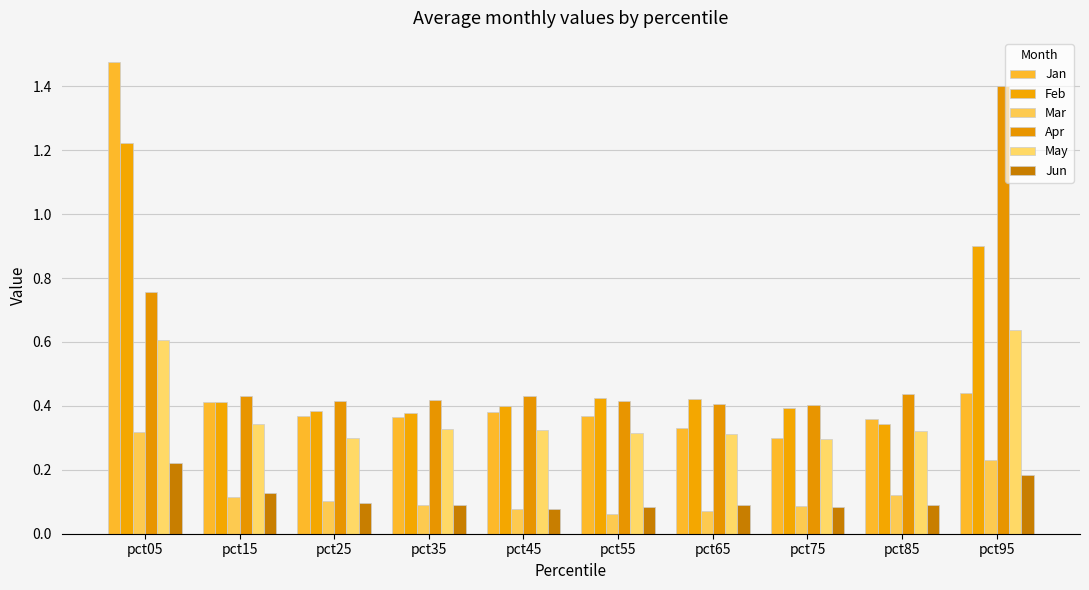

The value of Jan at pct05 is 2.5. True or false?

False